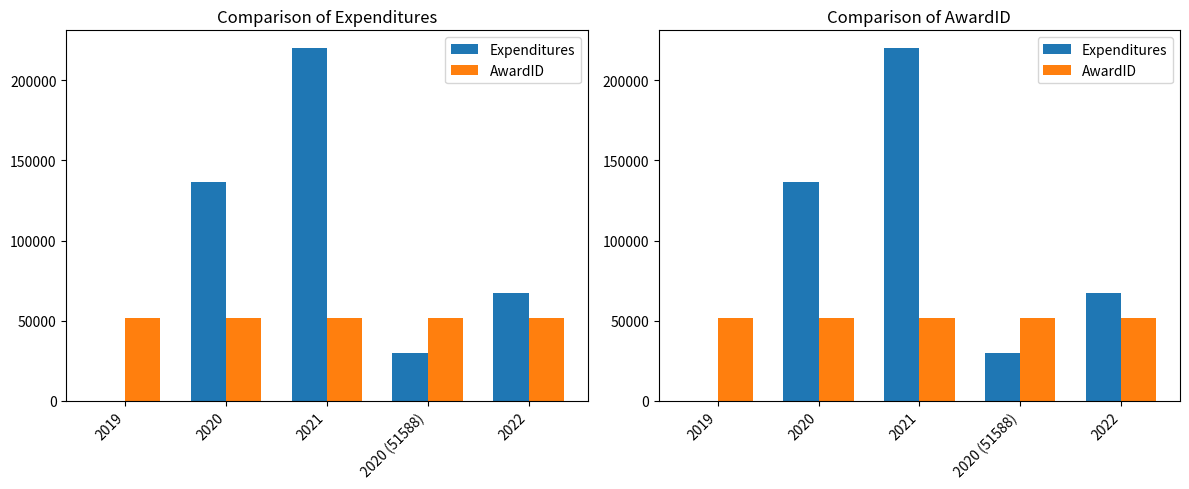

At how many categories does at least one series exceed 53565?

3